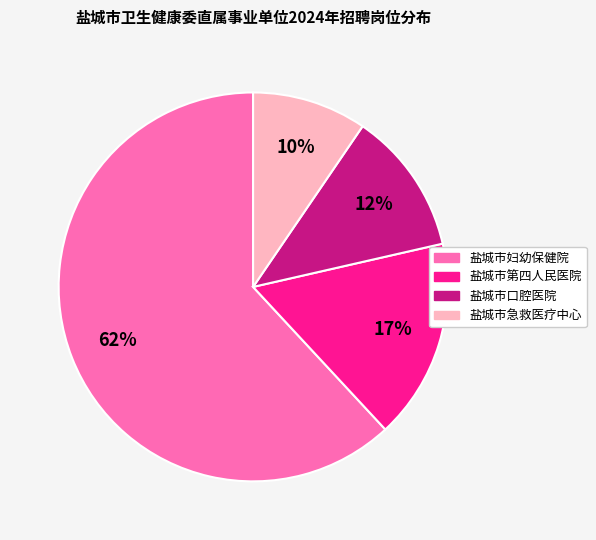

Does 盐城市急救医疗中心 account for over 50% of the chart?

No